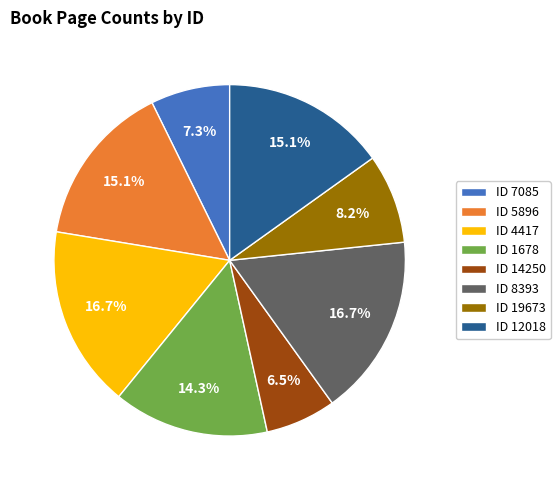

How many segments does this pie chart have?

8